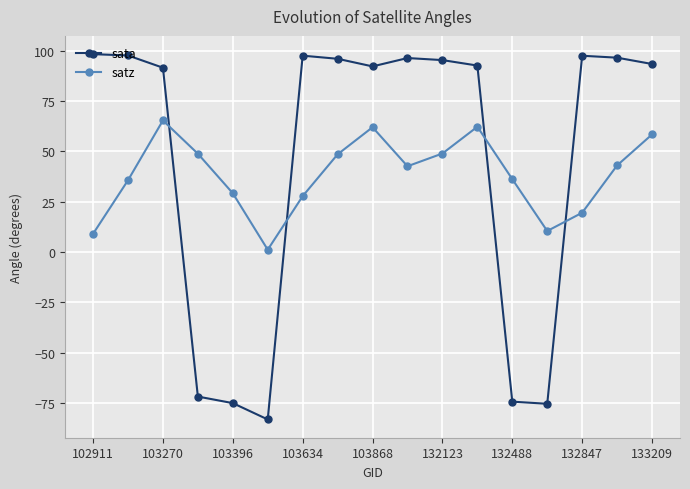

Which series has the widest spread of values?

sata